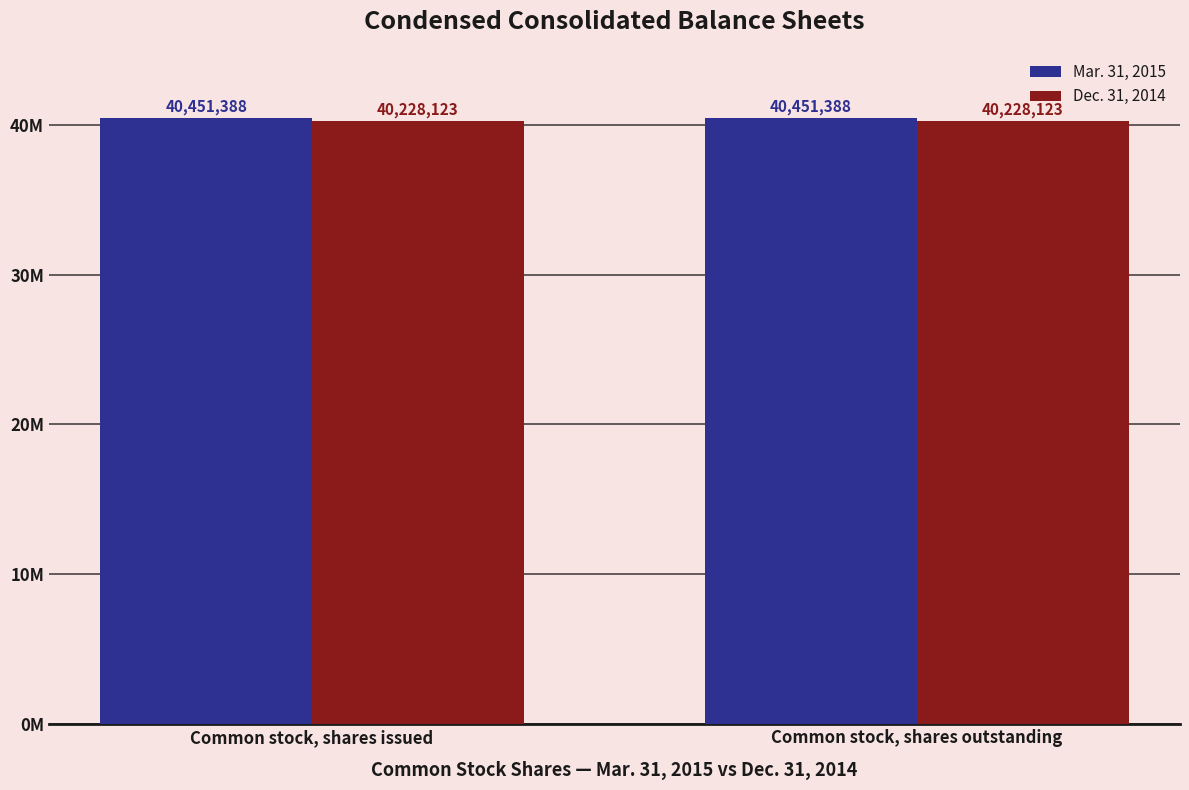

What is the spread (max minus min) of values at Common stock, shares outstanding?

223265